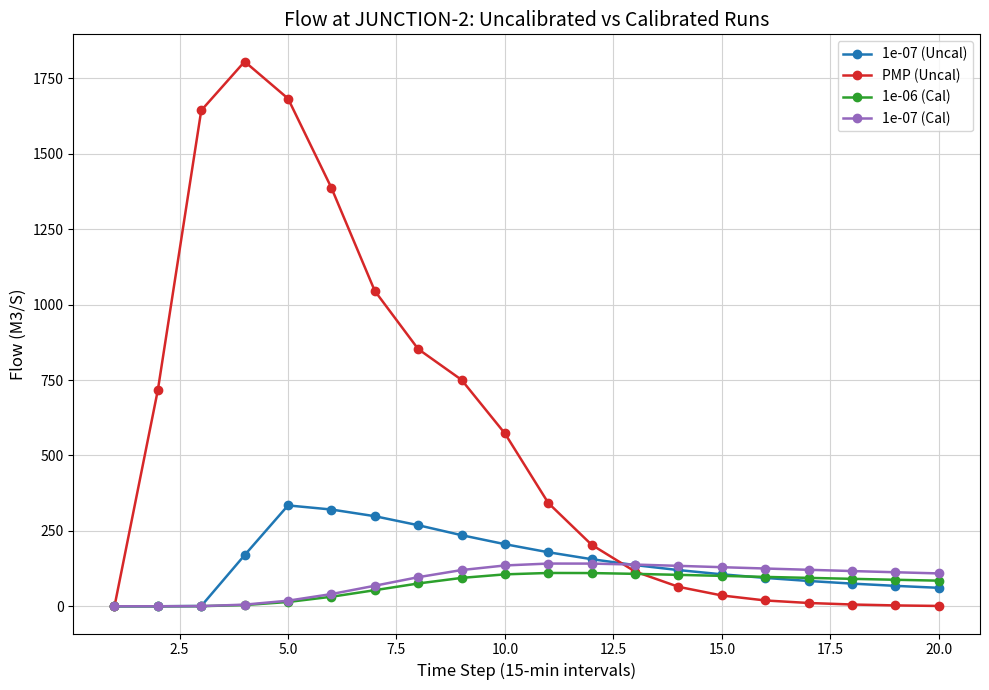

Which series has the largest total across all categories?

PMP (Uncal)